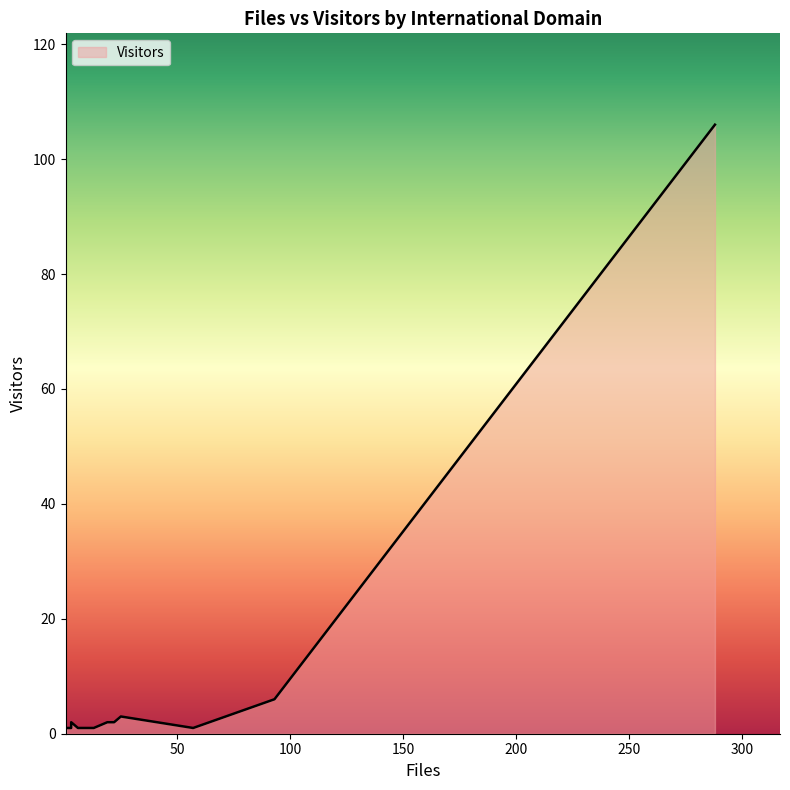

Reading left to right, transcribe all the data shown in this chart.

aber.ac.uk=1	anu.edu.au=2	co.uk=106	dlr.de=1	elte.hu=1	fu-berlin.de=1	iki.rssi.ru=1	infn.it=3	jussieu.fr=1	lancs.ac.uk=1	le.ac.uk=6	obspm.fr=2	oma.be=1	pw.edu.pl=1	u-strasbg.fr=1	ucl.ac.uk=1	upc.es=1	usyd.edu.au=2	uva.nl=2